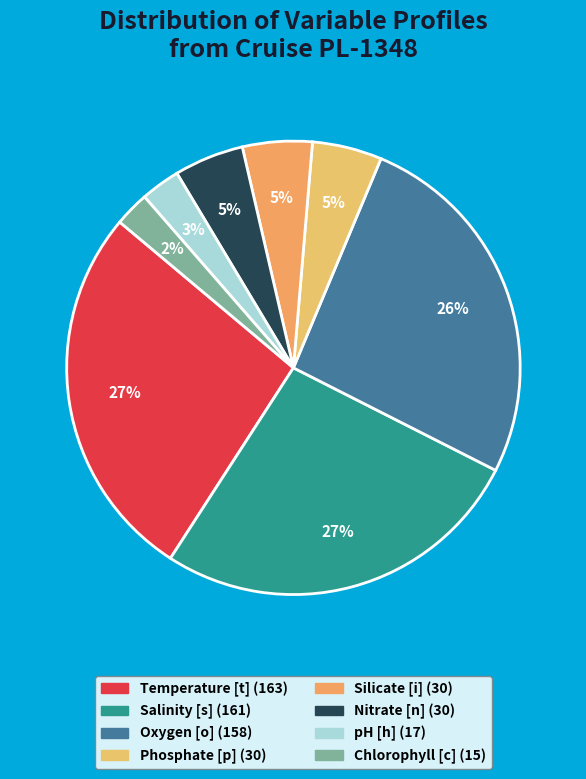

To the nearest percent, what percentage of the pie is Oxygen [o]?

26%